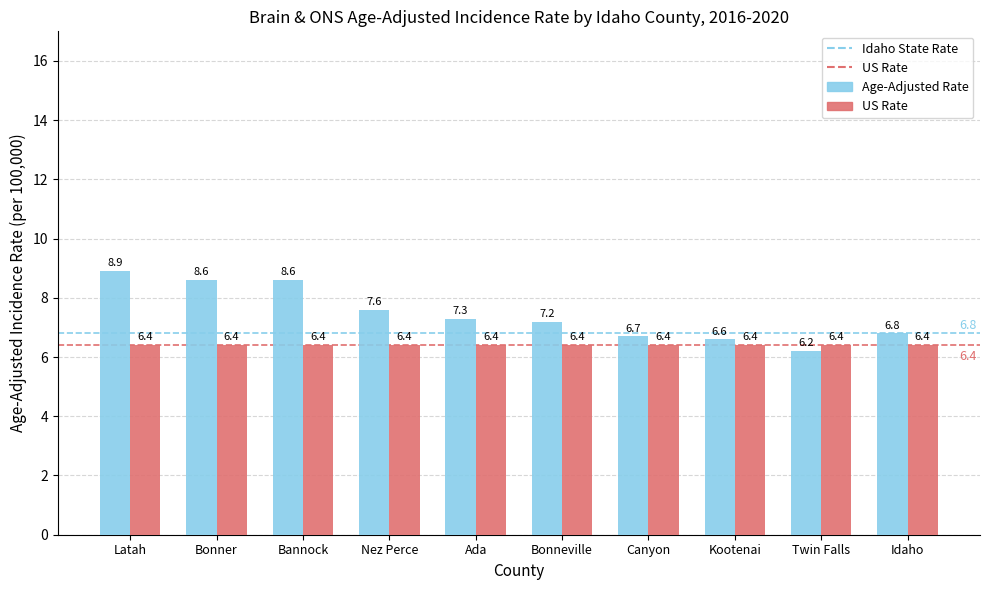

Rank the series by their average value, from highest to lowest.

Age-Adjusted Rate, US Rate